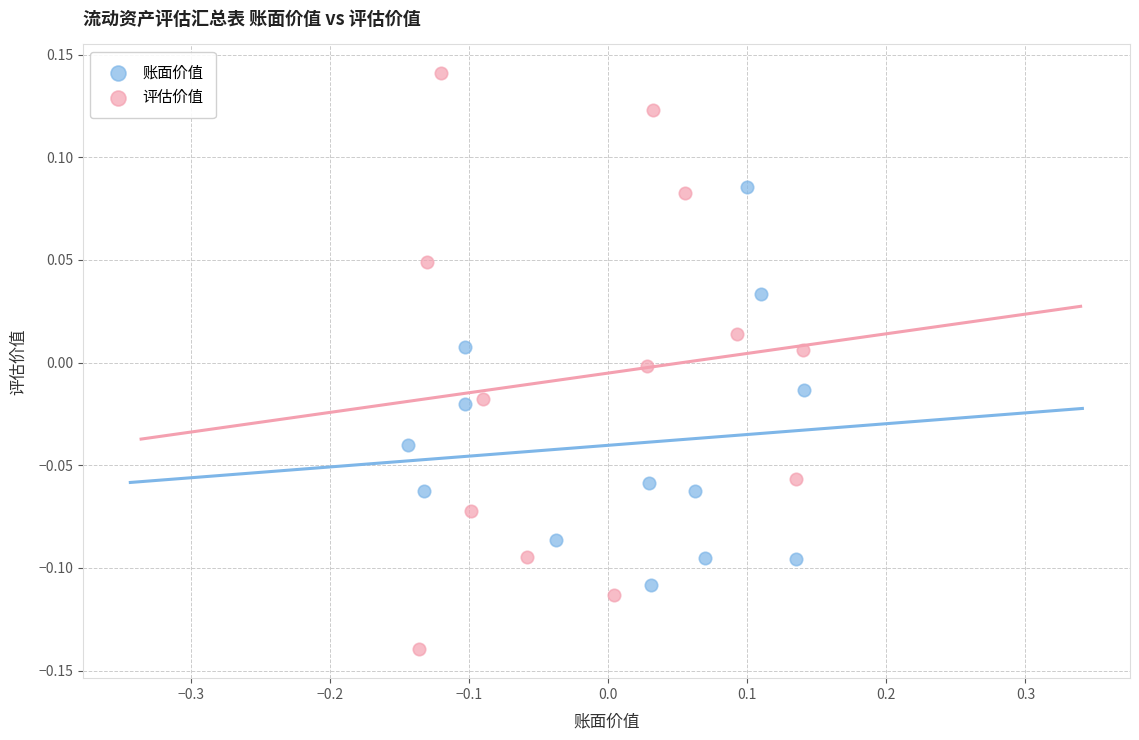

Which series reaches the maximum Y coordinate?

评估价值